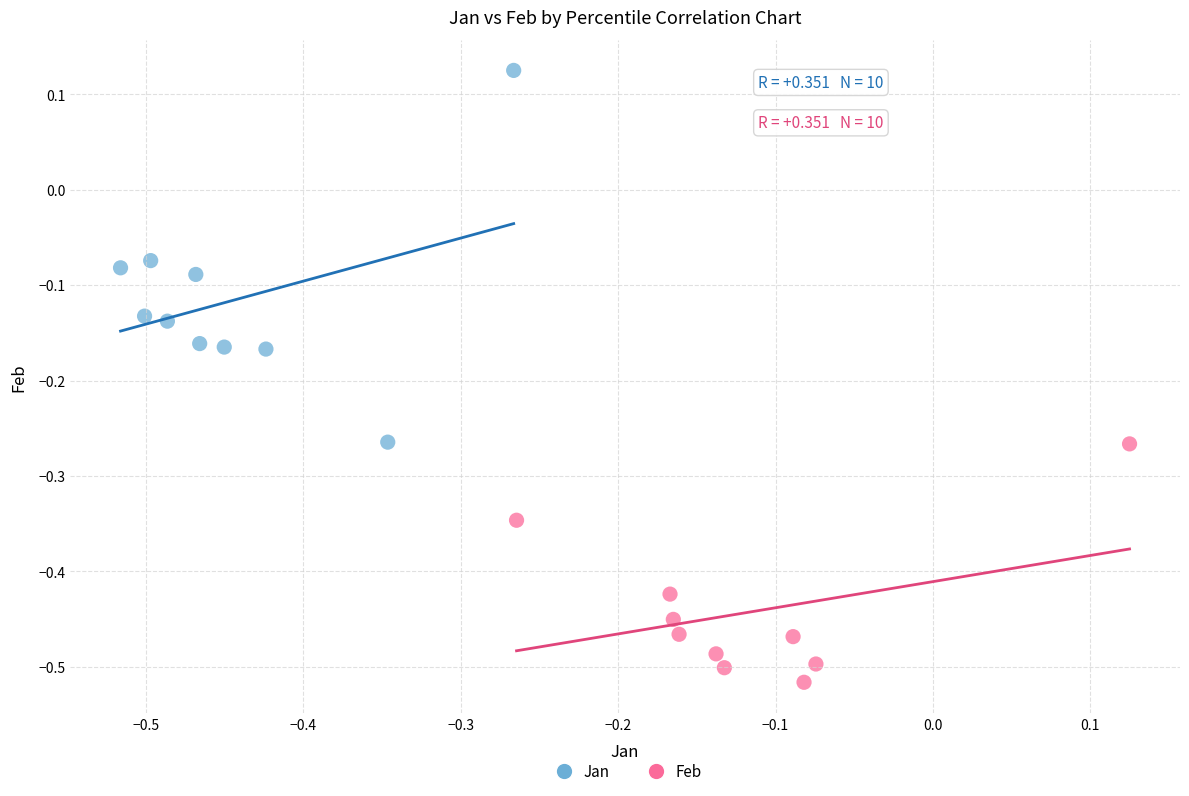

Which series has the largest Y range (max minus min)?

Jan